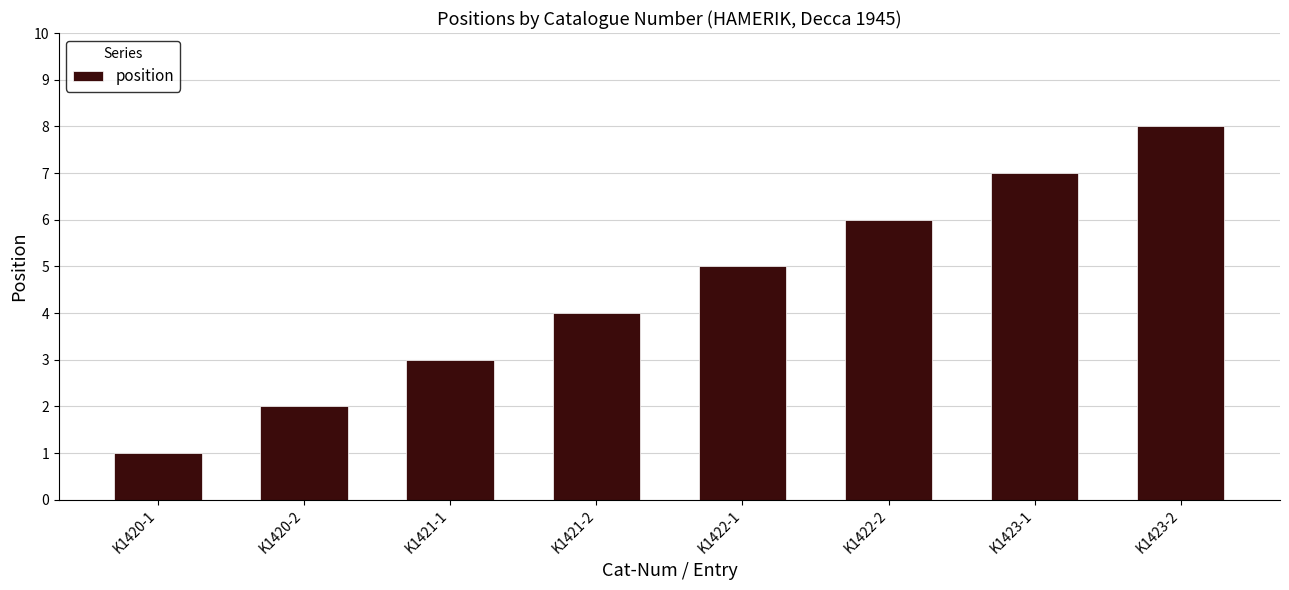

What is the sum of all values?

36